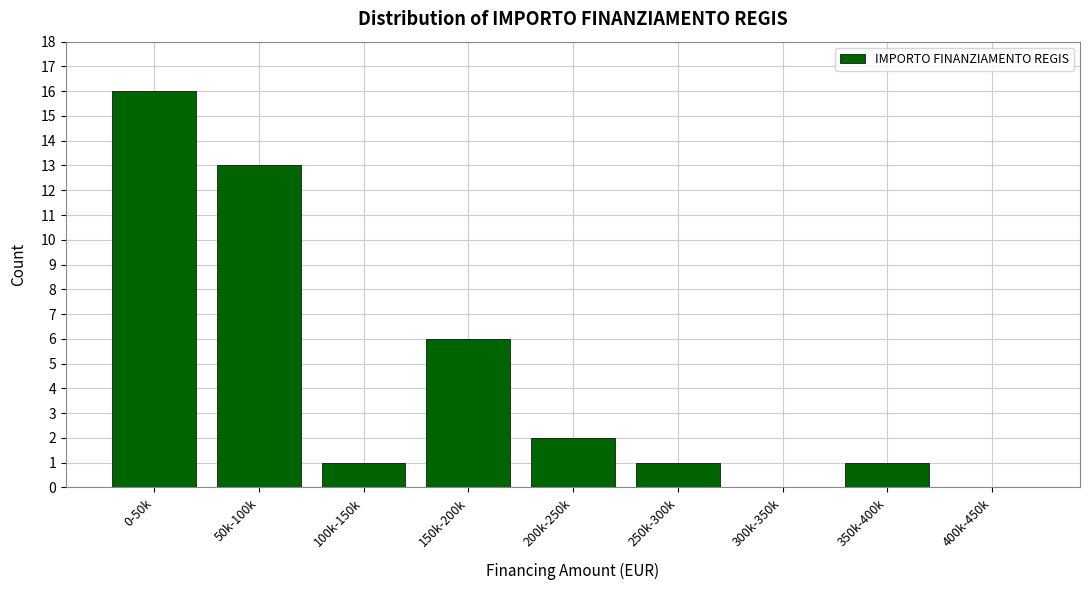

Reading left to right, what are all the values shown in this chart?

0-50k=16	50k-100k=13	100k-150k=1	150k-200k=6	200k-250k=2	250k-300k=1	300k-350k=0	350k-400k=1	400k-450k=0